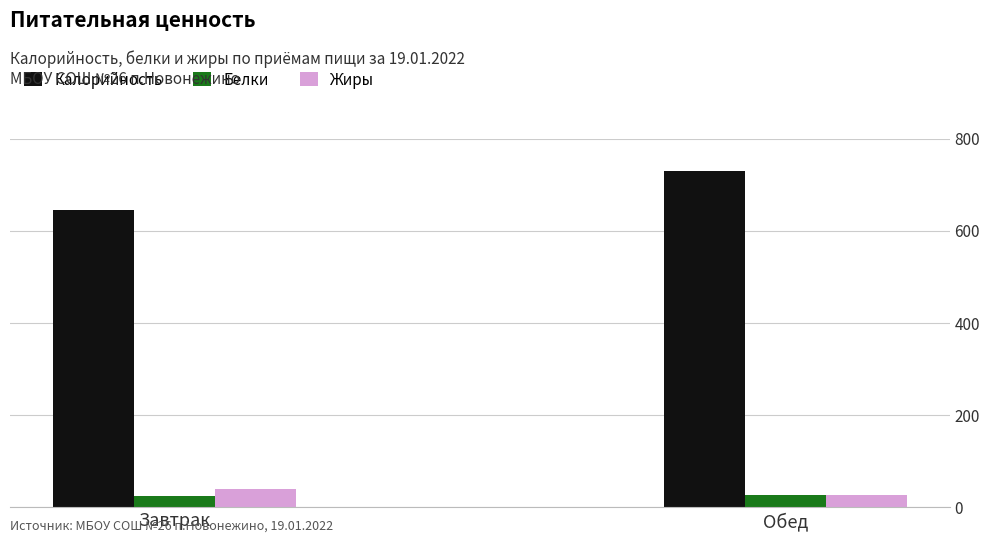

How many values in the Жиры series are below 39?

1